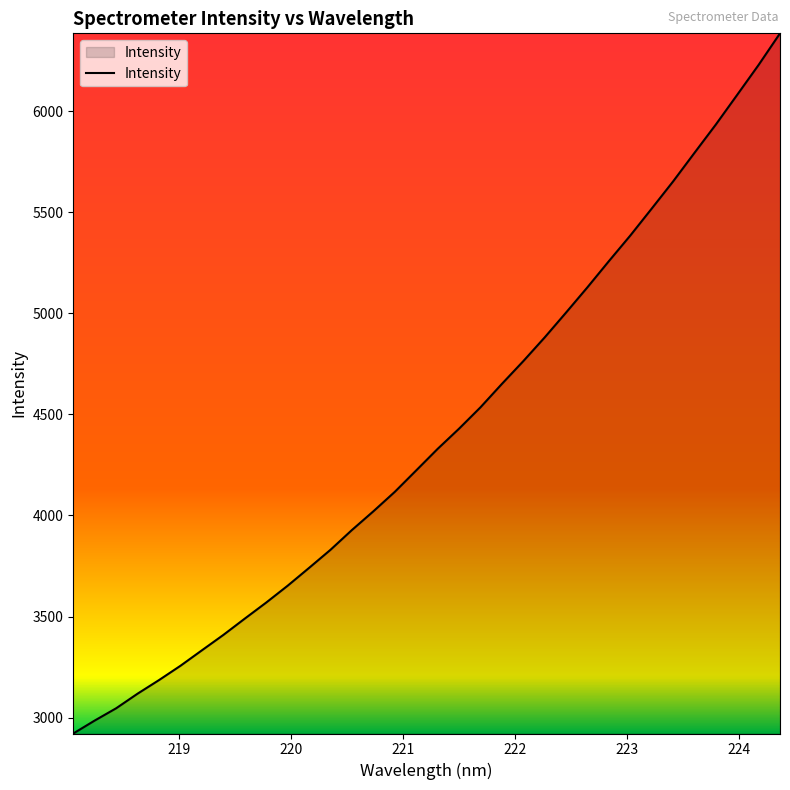

What is the difference between the maximum and minimum values?

3465.0